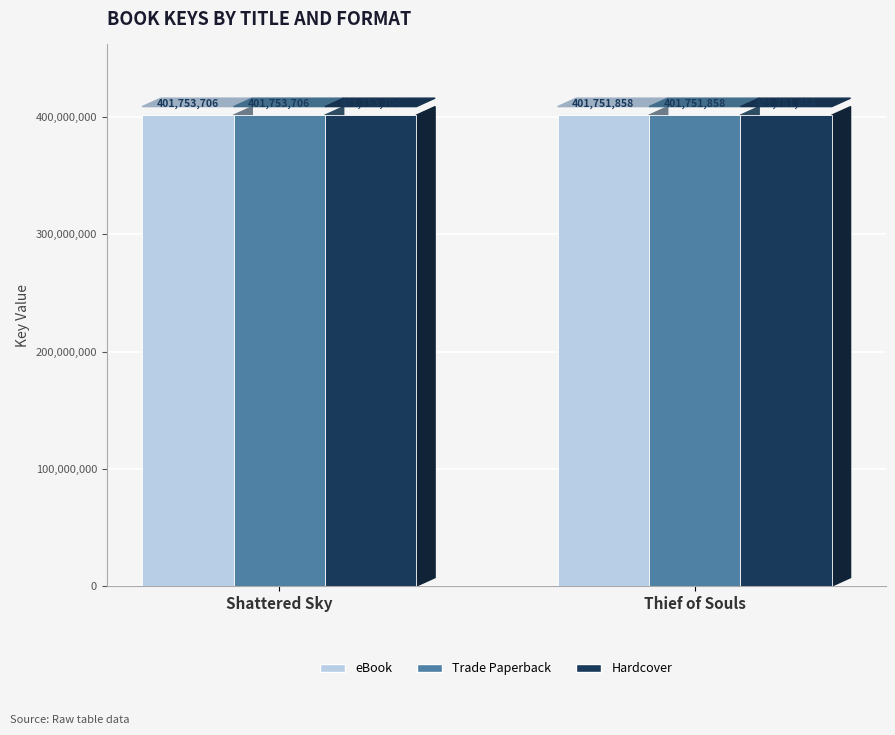

Reading left to right, list all the values displayed in this chart.

eBook: 401753706	401751858
Trade Paperback: 401753706	401751858
Hardcover: 401753706	401751858